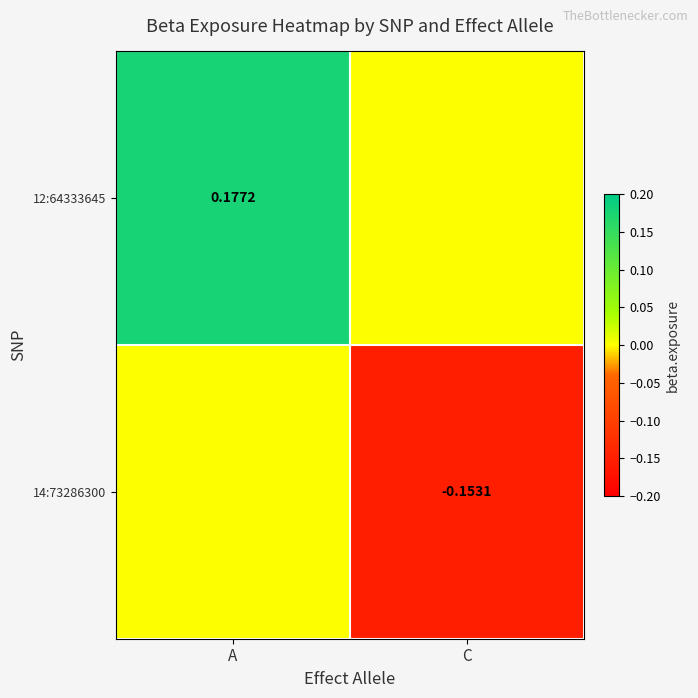

Is the value of 14:73286300 at C greater than the value of 12:64333645 at A?

No